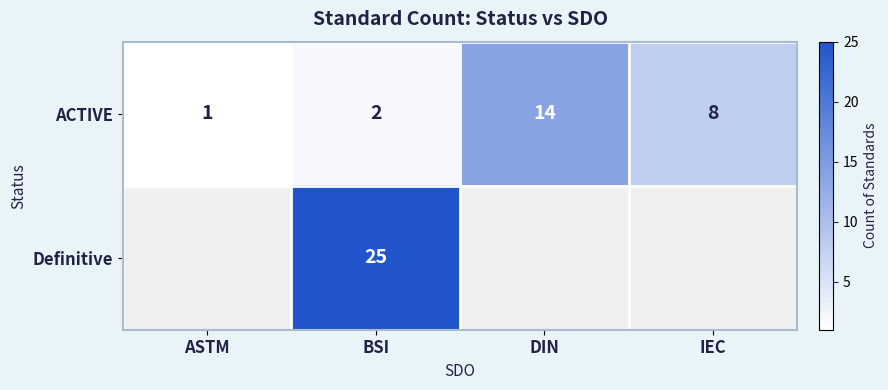

The value of ACTIVE at BSI is 1. True or false?

False